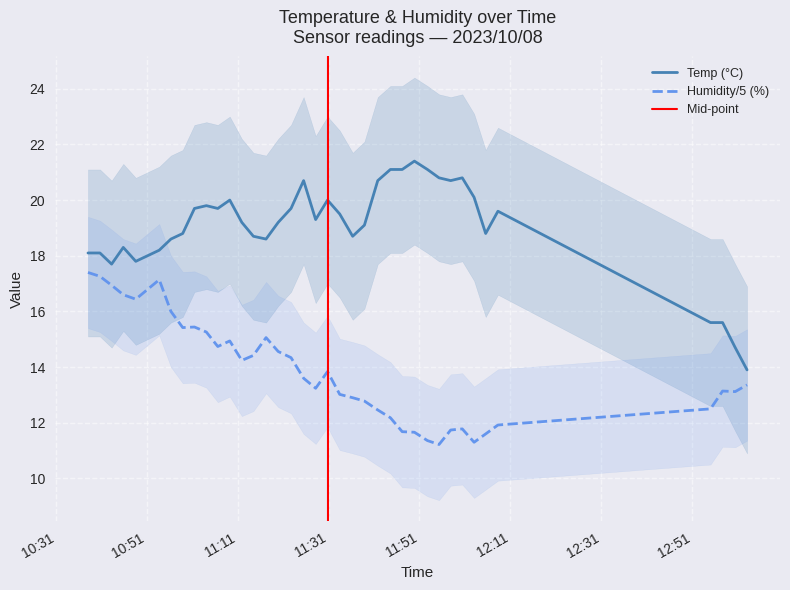

True or false: Humidity/5 (%) and Temp (°C) intersect in this chart.

False